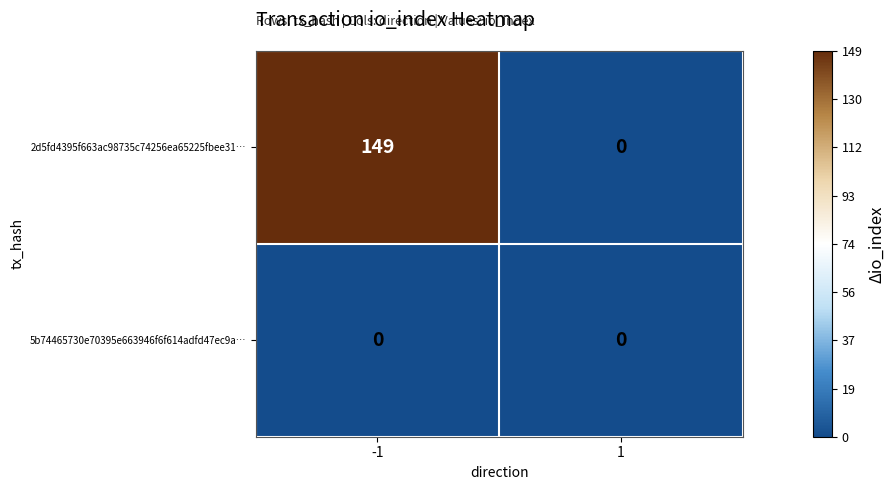

Which series has the largest range (max minus min)?

2d5fd4395f663ac98735c74256ea65225fbee31…